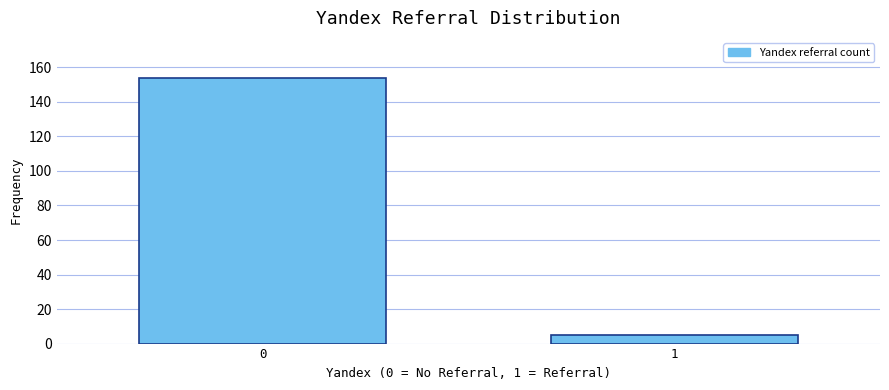

Reading right to left, what are all the values shown in this chart?

1=5	0=154